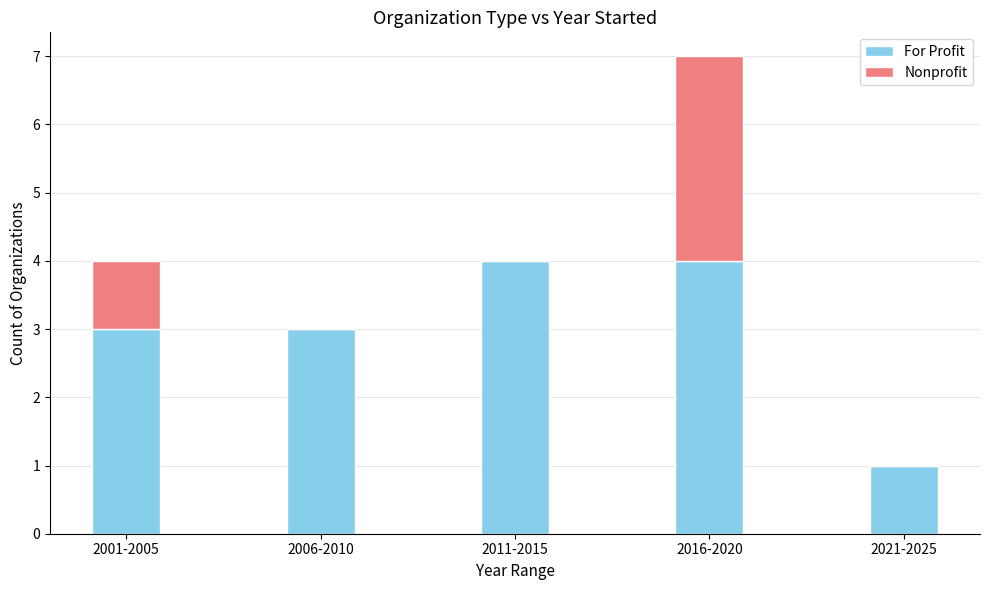

What are all the series names shown in the legend?

For Profit, Nonprofit